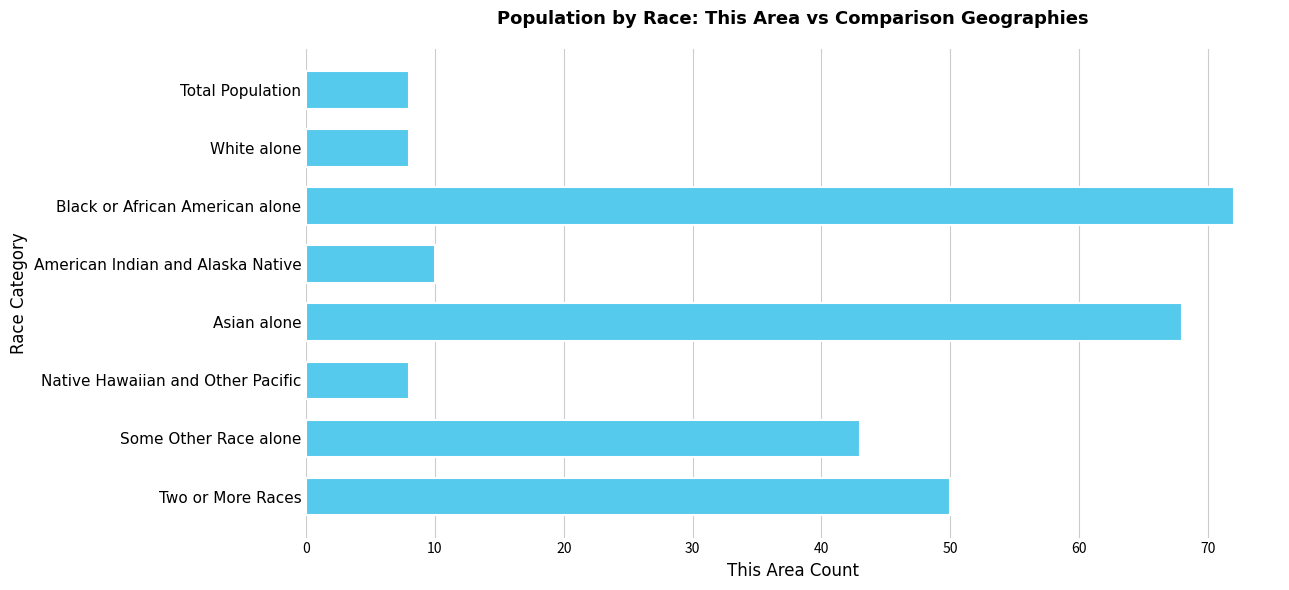

How many series are shown in this chart?

1